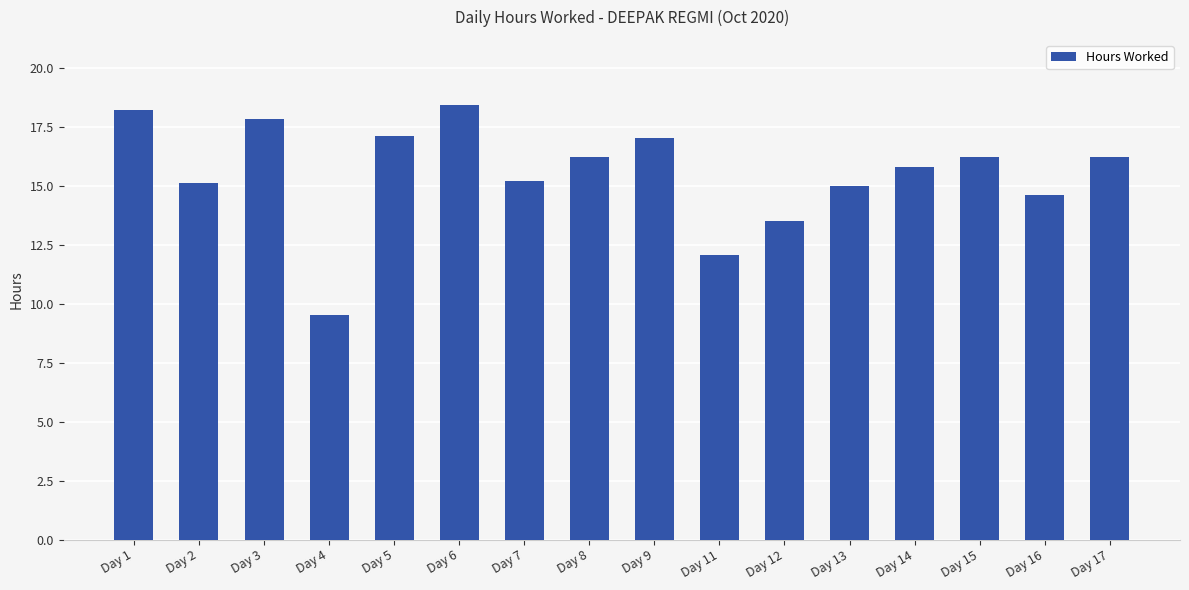

Reading left to right, transcribe all the data shown in this chart.

Day 1=18.2	Day 2=15.1	Day 3=17.8	Day 4=9.5	Day 5=17.1	Day 6=18.4	Day 7=15.2	Day 8=16.2	Day 9=17.0	Day 11=12.1	Day 12=13.5	Day 13=15.0	Day 14=15.8	Day 15=16.2	Day 16=14.6	Day 17=16.2